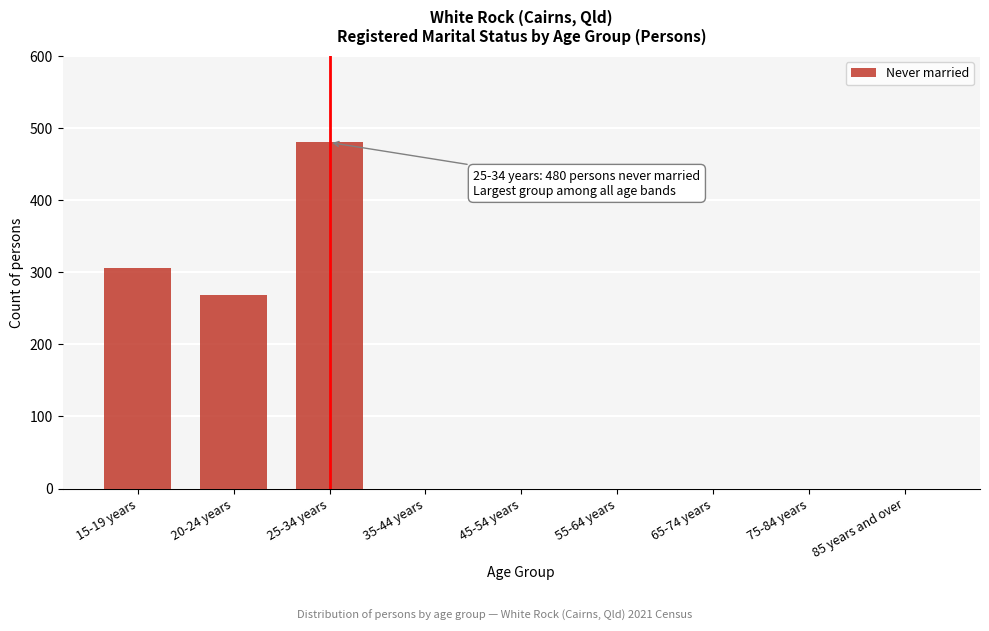

Reading left to right, list all the values displayed in this chart.

15-19 years=306	20-24 years=268	25-34 years=480	35-44 years=0	45-54 years=0	55-64 years=0	65-74 years=0	75-84 years=0	85 years and over=0